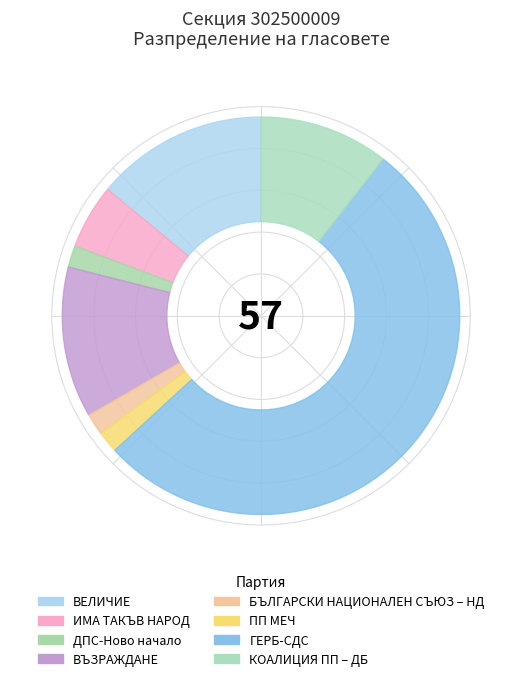

How many segments does this pie chart have?

8